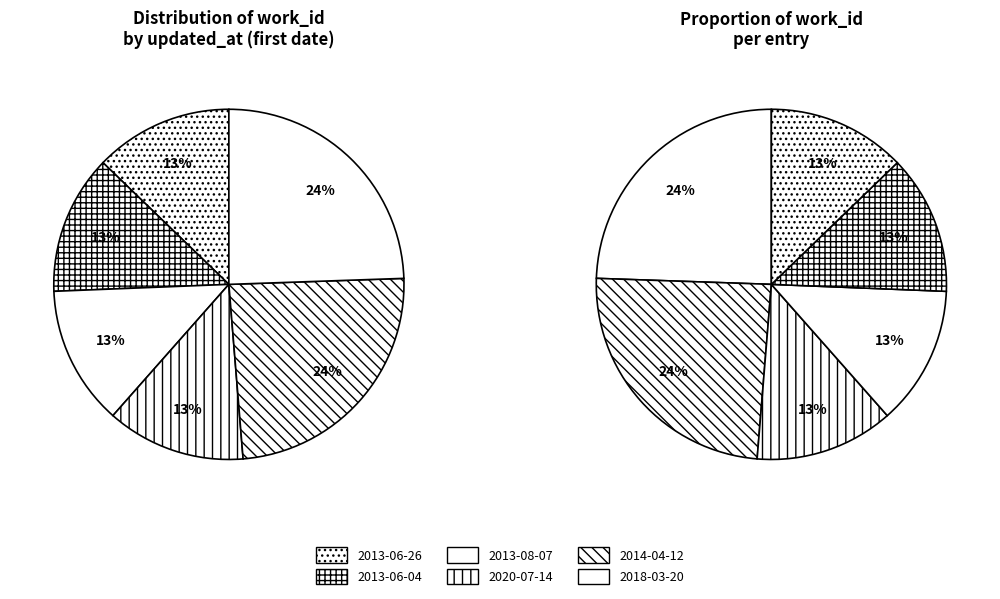

Is it true that 2014-04-12 is 34% of the pie?

False